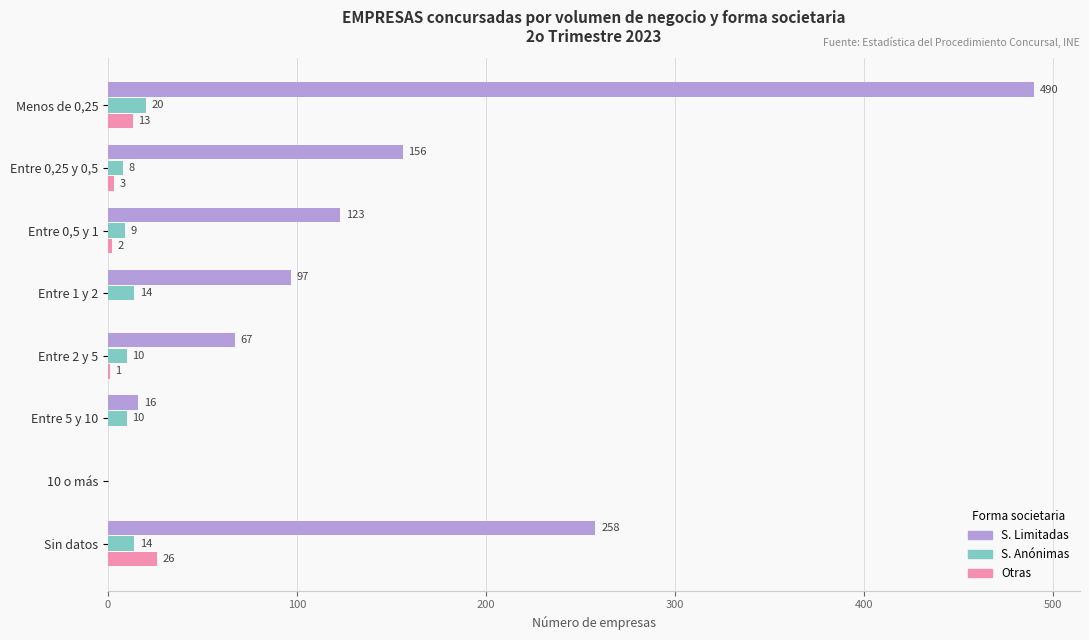

Is the value of S. Limitadas at Entre 0,5 y 1 greater than the value of S. Anónimas at Entre 0,5 y 1?

Yes